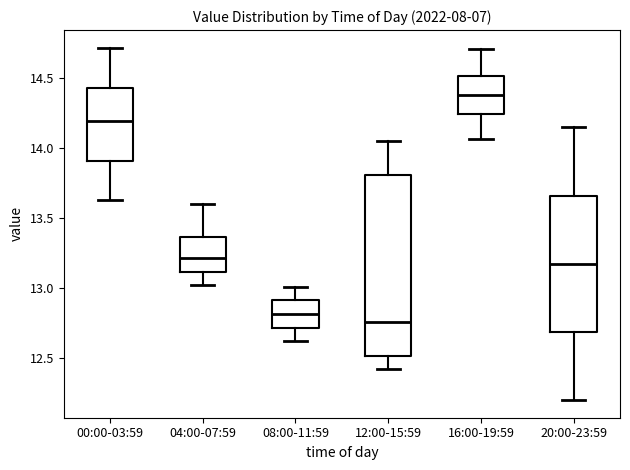

Which box's median line is the lowest?

12:00-15:59